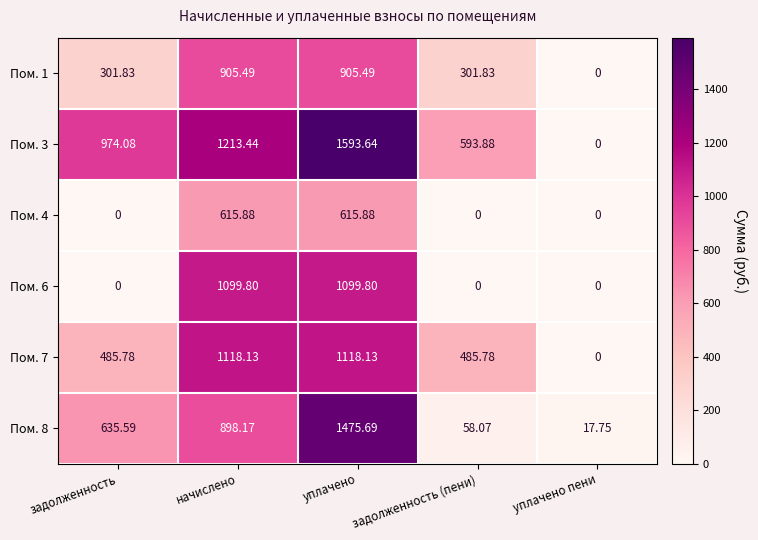

Which series has the largest total across all categories?

Пом. 3